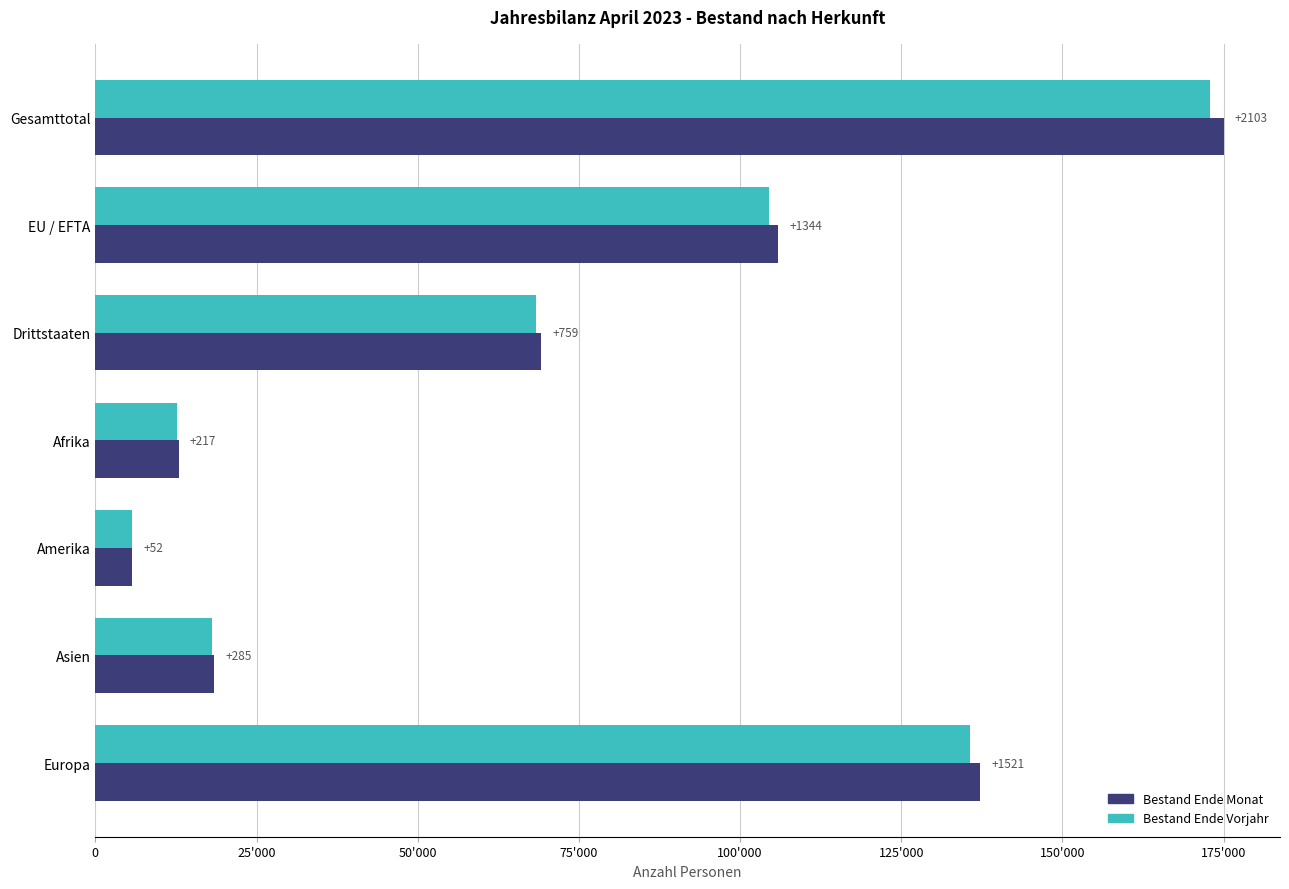

What are all the series names shown in the legend?

Bestand Ende Monat, Bestand Ende Vorjahr